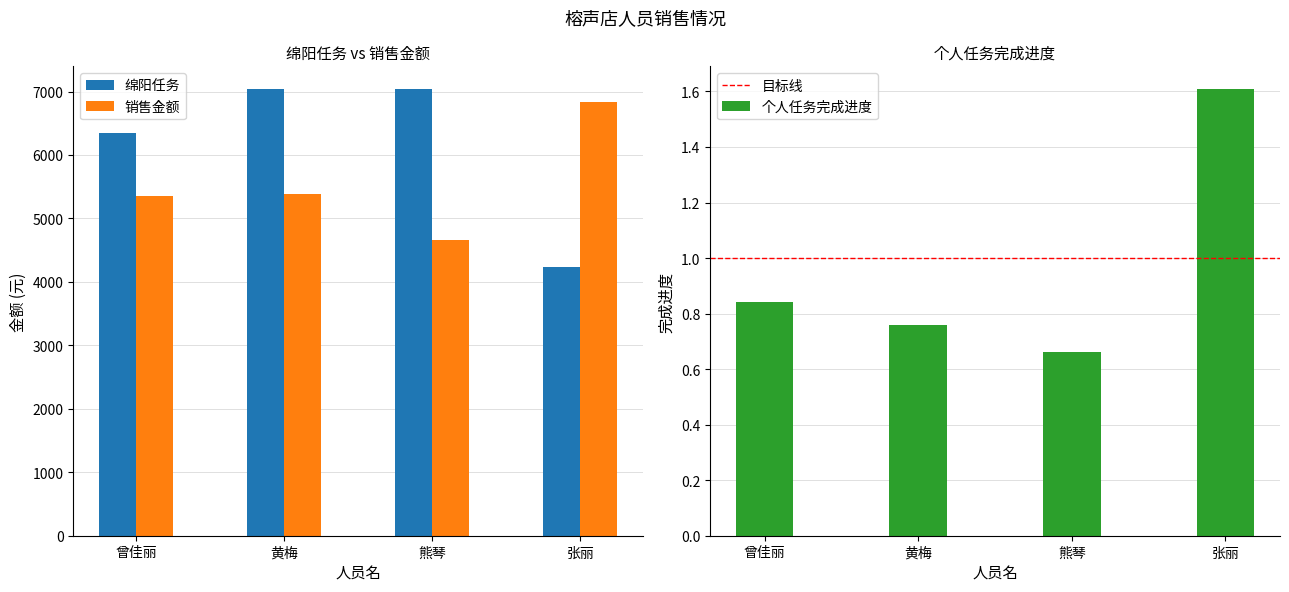

Reading left to right, list all the values displayed in this chart.

绵阳任务: 曾佳丽=6340.0	黄梅=7045.0	熊琴=7045.0	张丽=4227.0
销售金额: 曾佳丽=5353.1	黄梅=5387.4	熊琴=4661.2	张丽=6836.3
个人任务完成进度: 曾佳丽=0.8	黄梅=0.8	熊琴=0.7	张丽=1.6